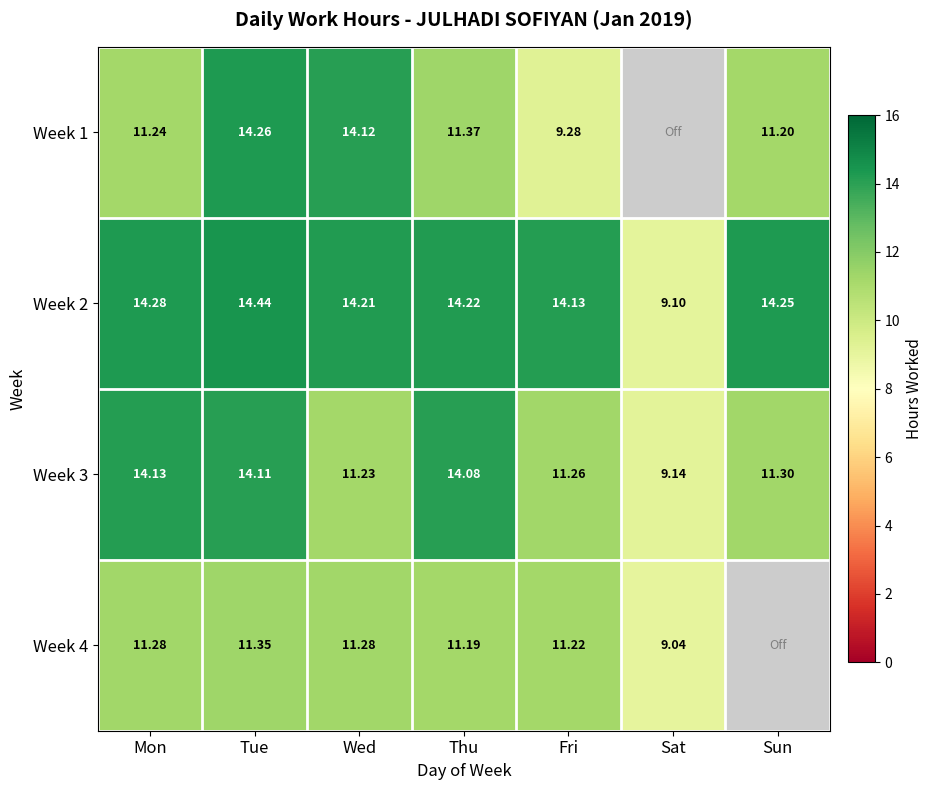

Is the value of Week 1 at Mon greater than the value of Week 3 at Fri?

No